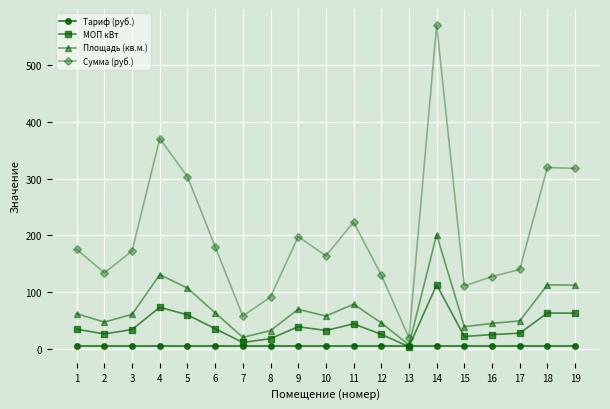

Count the number of data series in this chart.

4